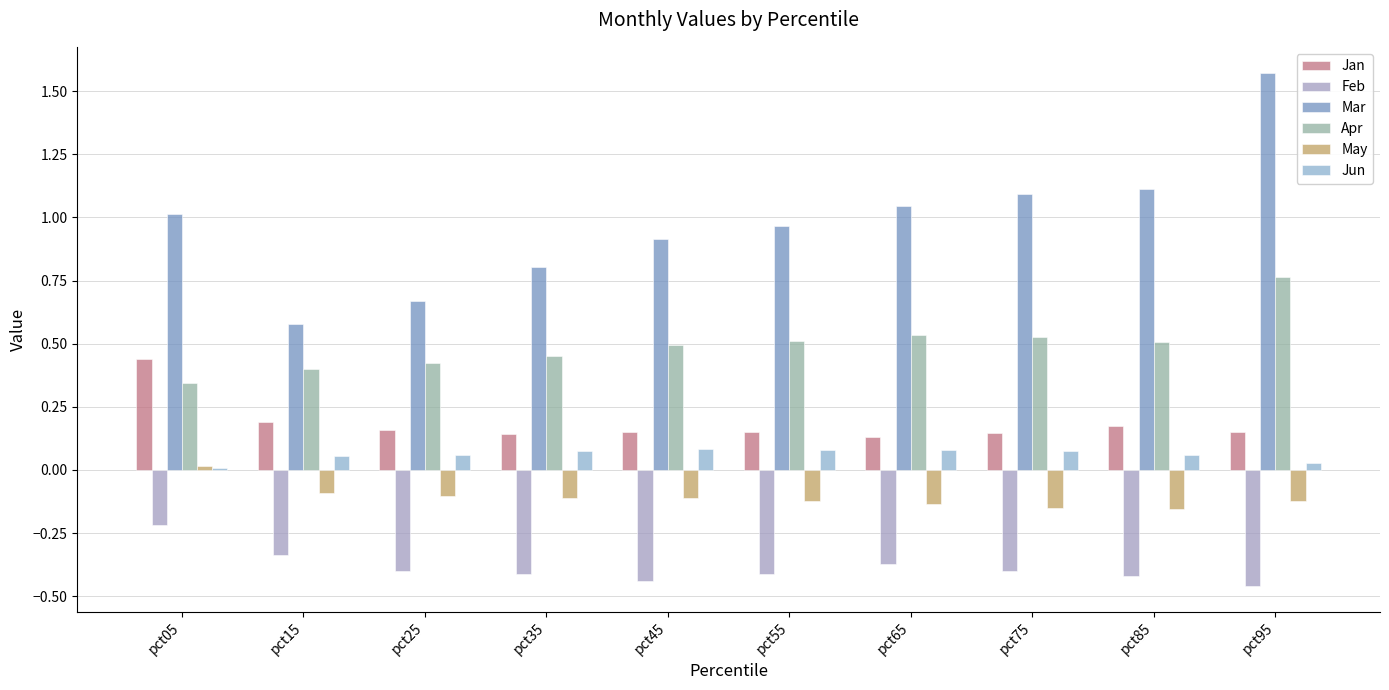

List the labels in order of Apr value, largest first.

pct95, pct65, pct75, pct55, pct85, pct45, pct35, pct25, pct15, pct05